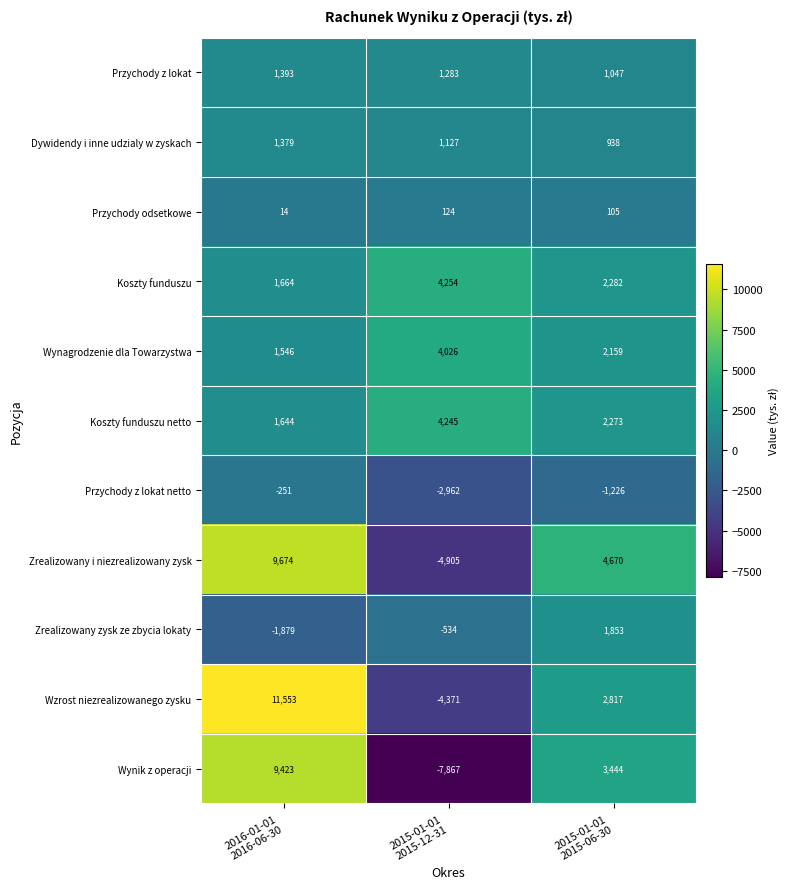

Which series has the largest total across all categories?

Wzrost niezrealizowanego zysku